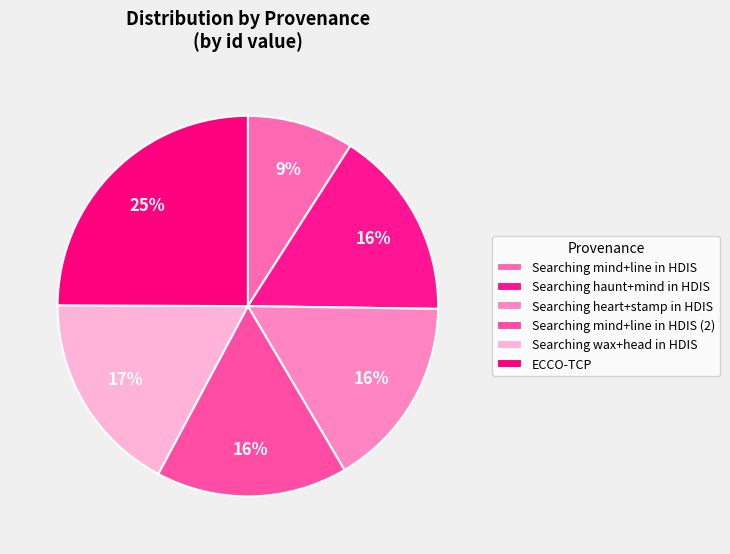

The Searching mind+line in HDIS slice represents 22% of the pie. True or false?

False